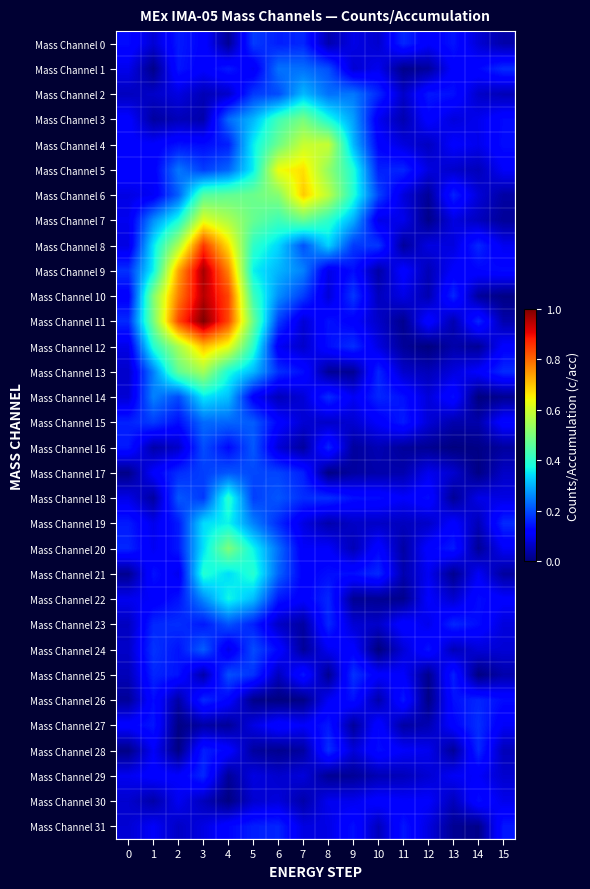

Reading left to right, extract all data points from this chart.

Mass Channel 0: 0=0.1	1=0.1	2=0.2	3=0.1	4=0.0	5=0.2	6=0.2	7=0.2	8=0.0	9=0.1	10=0.1	11=0.2	12=0.1	13=0.1	14=0.1	15=0.0
Mass Channel 1: 0=0.1	1=0.0	2=0.1	3=0.1	4=0.2	5=0.1	6=0.2	7=0.2	8=0.2	9=0.1	10=0.1	11=0.0	12=0.0	13=0.1	14=0.1	15=0.2
Mass Channel 2: 0=0.1	1=0.1	2=0.1	3=0.0	4=0.1	5=0.2	6=0.2	7=0.3	8=0.2	9=0.2	10=0.2	11=0.1	12=0.1	13=0.1	14=0.1	15=0.0
Mass Channel 3: 0=0.1	1=0.0	2=0.1	3=0.0	4=0.2	5=0.3	6=0.4	7=0.5	8=0.4	9=0.3	10=0.1	11=0.0	12=0.1	13=0.1	14=0.1	15=0.1
Mass Channel 4: 0=0.1	1=0.1	2=0.1	3=0.1	4=0.2	5=0.4	6=0.5	7=0.6	8=0.6	9=0.3	10=0.1	11=0.1	12=0.1	13=0.1	14=0.1	15=0.1
Mass Channel 5: 0=0.1	1=0.1	2=0.2	3=0.2	4=0.2	5=0.4	6=0.6	7=0.7	8=0.5	9=0.4	10=0.2	11=0.2	12=0.1	13=0.1	14=0.1	15=0.1
Mass Channel 6: 0=0.1	1=0.1	2=0.2	3=0.5	4=0.5	5=0.5	6=0.5	7=0.7	8=0.6	9=0.4	10=0.2	11=0.1	12=0.0	13=0.2	14=0.1	15=0.0
Mass Channel 7: 0=0.1	1=0.3	2=0.4	3=0.6	4=0.6	5=0.5	6=0.4	7=0.5	8=0.4	9=0.3	10=0.1	11=0.1	12=0.0	13=0.1	14=0.1	15=0.0
Mass Channel 8: 0=0.1	1=0.4	2=0.6	3=0.9	4=0.7	5=0.4	6=0.3	7=0.2	8=0.3	9=0.2	10=0.2	11=0.0	12=0.1	13=0.1	14=0.2	15=0.1
Mass Channel 9: 0=0.2	1=0.4	2=0.7	3=1.0	4=0.8	5=0.4	6=0.3	7=0.3	8=0.1	9=0.1	10=0.0	11=0.1	12=0.0	13=0.1	14=0.1	15=0.1
Mass Channel 10: 0=0.1	1=0.5	2=0.8	3=1.0	4=0.8	5=0.4	6=0.3	7=0.2	8=0.1	9=0.2	10=0.1	11=0.1	12=0.0	13=0.2	14=0.0	15=0.0
Mass Channel 11: 0=0.2	1=0.5	2=0.8	3=1.0	4=0.8	5=0.5	6=0.2	7=0.1	8=0.1	9=0.1	10=0.1	11=0.0	12=0.1	13=0.0	14=0.2	15=0.0
Mass Channel 12: 0=0.1	1=0.4	2=0.6	3=0.7	4=0.6	5=0.4	6=0.1	7=0.1	8=0.1	9=0.2	10=0.1	11=0.0	12=0.0	13=0.0	14=0.0	15=0.1
Mass Channel 13: 0=0.1	1=0.3	2=0.5	3=0.5	4=0.4	5=0.3	6=0.2	7=0.1	8=0.0	9=0.0	10=0.2	11=0.1	12=0.1	13=0.1	14=0.1	15=0.2
Mass Channel 14: 0=0.1	1=0.3	2=0.2	3=0.4	4=0.3	5=0.1	6=0.1	7=0.1	8=0.2	9=0.1	10=0.2	11=0.1	12=0.1	13=0.1	14=0.0	15=0.0
Mass Channel 15: 0=0.2	1=0.2	2=0.1	3=0.2	4=0.2	5=0.2	6=0.1	7=0.1	8=0.1	9=0.1	10=0.1	11=0.2	12=0.1	13=0.0	14=0.0	15=0.1
Mass Channel 16: 0=0.1	1=0.0	2=0.1	3=0.2	4=0.1	5=0.2	6=0.1	7=0.0	8=0.2	9=0.0	10=0.0	11=0.0	12=0.0	13=0.0	14=0.0	15=0.0
Mass Channel 17: 0=0.0	1=0.1	2=0.2	3=0.2	4=0.2	5=0.2	6=0.2	7=0.2	8=0.0	9=0.0	10=0.0	11=0.0	12=0.1	13=0.1	14=0.0	15=0.1
Mass Channel 18: 0=0.1	1=0.0	2=0.2	3=0.2	4=0.4	5=0.2	6=0.2	7=0.2	8=0.2	9=0.1	10=0.1	11=0.1	12=0.1	13=0.0	14=0.1	15=0.1
Mass Channel 19: 0=0.2	1=0.1	2=0.2	3=0.3	4=0.4	5=0.3	6=0.2	7=0.1	8=0.0	9=0.1	10=0.1	11=0.1	12=0.1	13=0.1	14=0.1	15=0.2
Mass Channel 20: 0=0.2	1=0.1	2=0.1	3=0.3	4=0.5	5=0.4	6=0.2	7=0.1	8=0.1	9=0.0	10=0.1	11=0.0	12=0.1	13=0.2	14=0.0	15=0.1
Mass Channel 21: 0=0.0	1=0.1	2=0.1	3=0.4	4=0.3	5=0.4	6=0.2	7=0.1	8=0.1	9=0.1	10=0.2	11=0.0	12=0.1	13=0.0	14=0.1	15=0.0
Mass Channel 22: 0=0.1	1=0.1	2=0.1	3=0.3	4=0.4	5=0.3	6=0.1	7=0.1	8=0.2	9=0.0	10=0.0	11=0.0	12=0.1	13=0.1	14=0.1	15=0.1
Mass Channel 23: 0=0.1	1=0.2	2=0.2	3=0.1	4=0.2	5=0.2	6=0.1	7=0.0	8=0.2	9=0.1	10=0.1	11=0.1	12=0.1	13=0.2	14=0.1	15=0.1
Mass Channel 24: 0=0.1	1=0.2	2=0.1	3=0.2	4=0.1	5=0.2	6=0.1	7=0.0	8=0.1	9=0.1	10=0.0	11=0.1	12=0.1	13=0.1	14=0.1	15=0.1
Mass Channel 25: 0=0.1	1=0.2	2=0.1	3=0.0	4=0.2	5=0.2	6=0.1	7=0.1	8=0.0	9=0.2	10=0.1	11=0.1	12=0.0	13=0.2	14=0.0	15=0.0
Mass Channel 26: 0=0.0	1=0.1	2=0.0	3=0.2	4=0.1	5=0.0	6=0.0	7=0.0	8=0.1	9=0.1	10=0.0	11=0.1	12=0.0	13=0.1	14=0.2	15=0.1
Mass Channel 27: 0=0.1	1=0.1	2=0.0	3=0.0	4=0.0	5=0.1	6=0.1	7=0.1	8=0.1	9=0.0	10=0.1	11=0.0	12=0.0	13=0.1	14=0.2	15=0.1
Mass Channel 28: 0=0.0	1=0.1	2=0.0	3=0.2	4=0.1	5=0.0	6=0.0	7=0.0	8=0.2	9=0.1	10=0.1	11=0.1	12=0.1	13=0.0	14=0.2	15=0.1
Mass Channel 29: 0=0.1	1=0.1	2=0.1	3=0.2	4=0.0	5=0.1	6=0.1	7=0.1	8=0.0	9=0.0	10=0.0	11=0.1	12=0.1	13=0.1	14=0.1	15=0.1
Mass Channel 30: 0=0.1	1=0.0	2=0.1	3=0.1	4=0.0	5=0.1	6=0.1	7=0.0	8=0.1	9=0.1	10=0.1	11=0.1	12=0.1	13=0.1	14=0.1	15=0.1
Mass Channel 31: 0=0.1	1=0.1	2=0.1	3=0.1	4=0.1	5=0.2	6=0.2	7=0.1	8=0.1	9=0.1	10=0.1	11=0.1	12=0.1	13=0.0	14=0.0	15=0.1